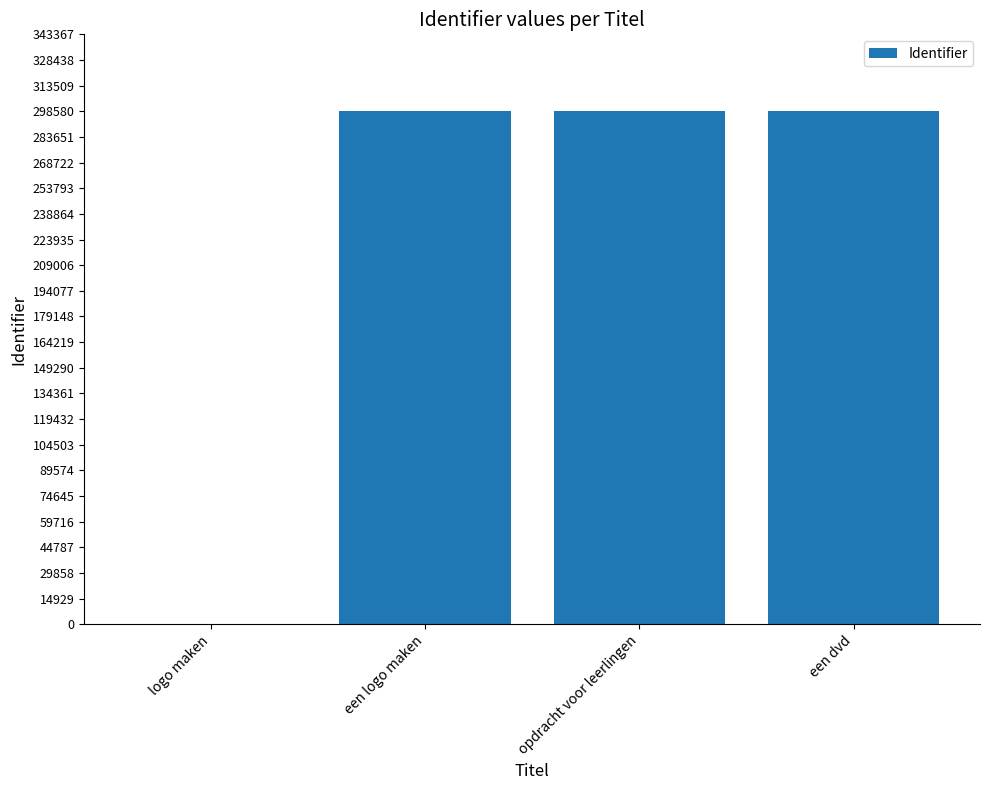

What is the sum of the values at opdracht voor leerlingen and logo maken?

298521